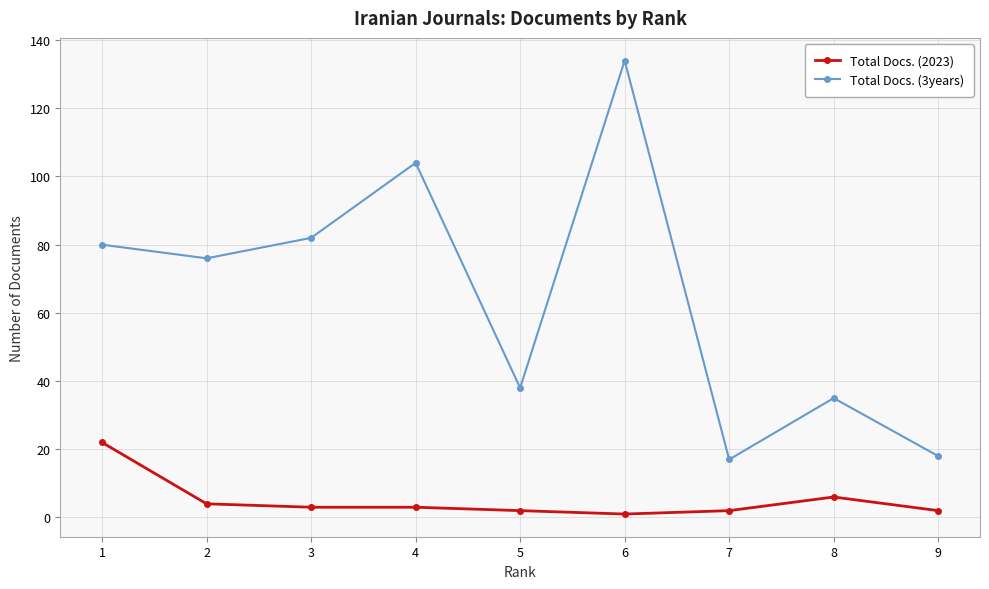

At which label is Total Docs. (2023) closest to 11?

8